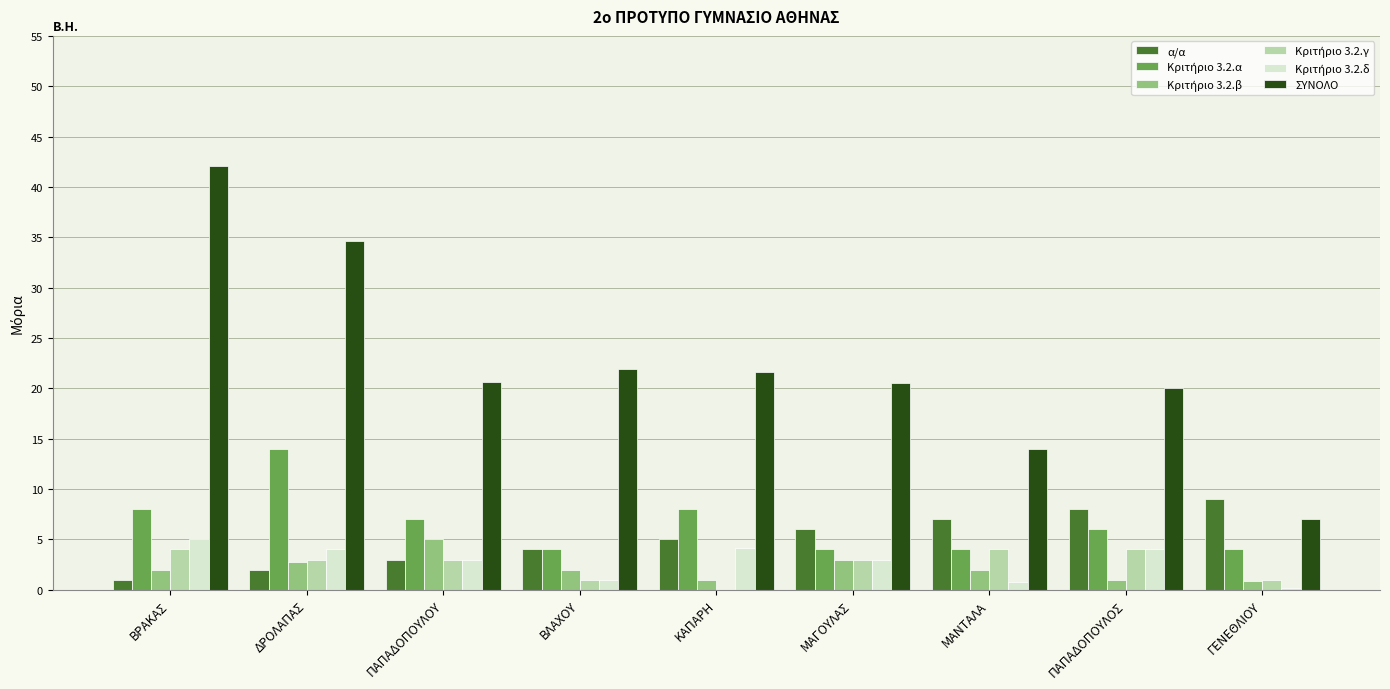

How many data points does each series have?

9